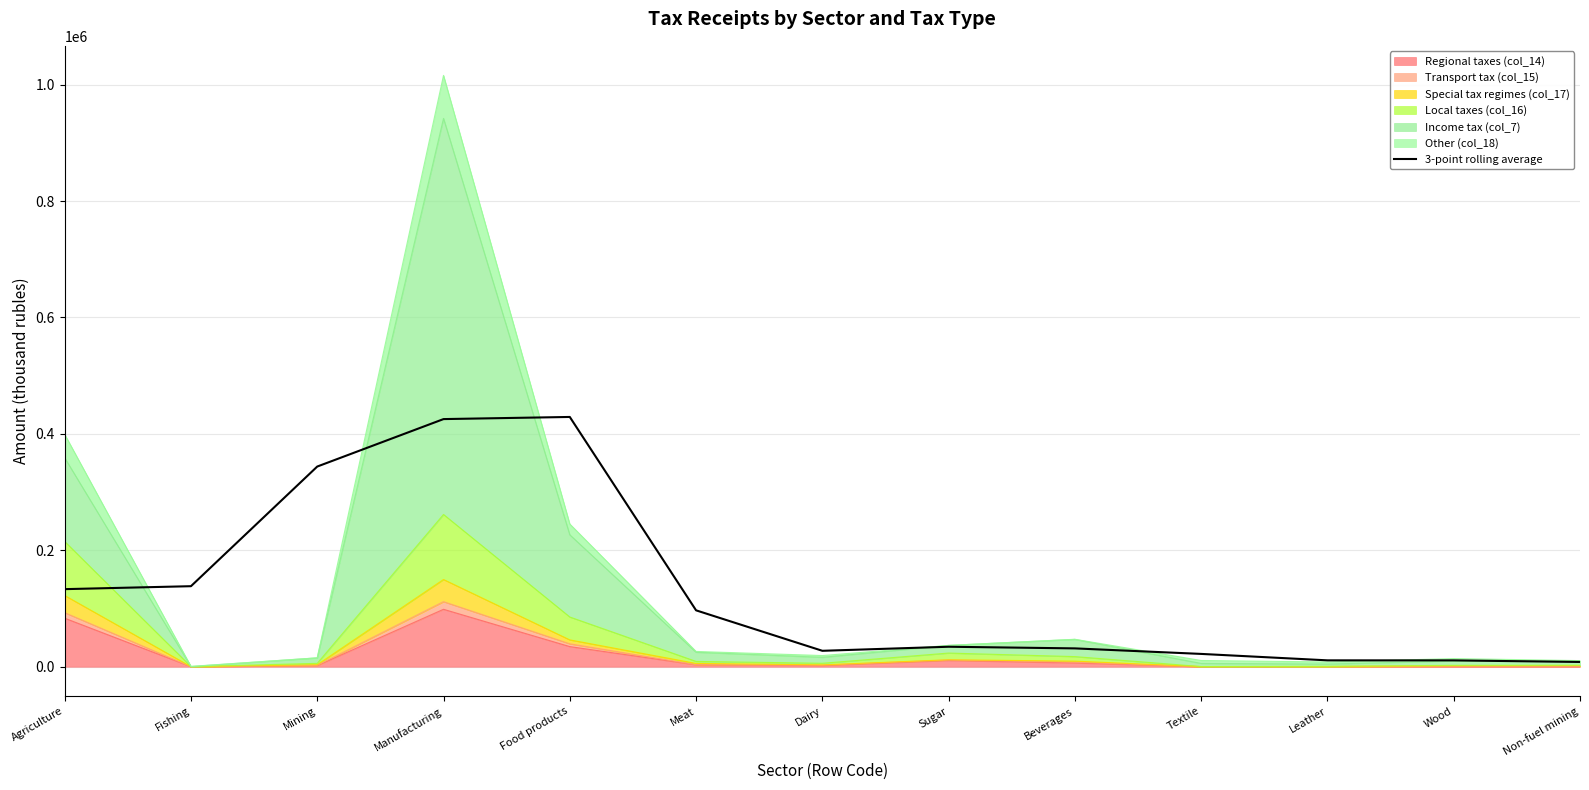

Count the number of values greater than 34304.

7